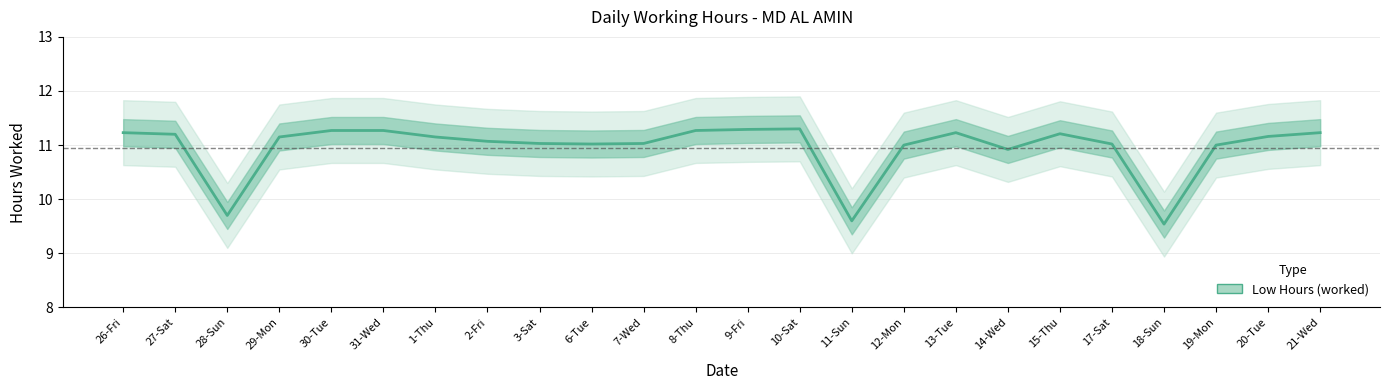

Reading left to right, list all the values displayed in this chart.

26-Fri=11.2	27-Sat=11.2	28-Sun=9.7	29-Mon=11.2	30-Tue=11.3	31-Wed=11.3	1-Thu=11.2	2-Fri=11.1	3-Sat=11.0	6-Tue=11.0	7-Wed=11.0	8-Thu=11.3	9-Fri=11.3	10-Sat=11.3	11-Sun=9.6	12-Mon=11.0	13-Tue=11.2	14-Wed=10.9	15-Thu=11.2	17-Sat=11.0	18-Sun=9.5	19-Mon=11.0	20-Tue=11.2	21-Wed=11.2